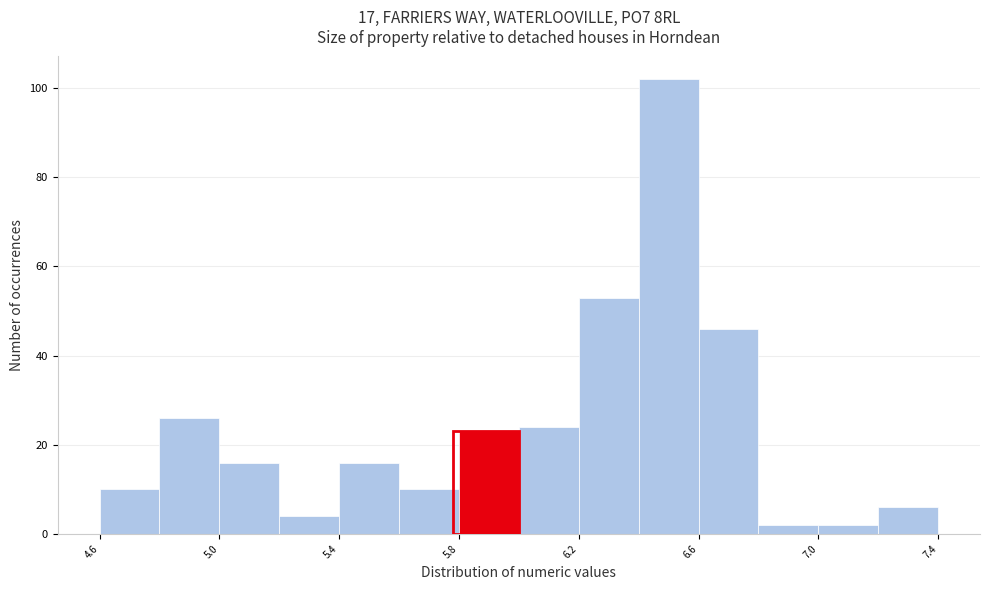

Reading left to right, transcribe this chart: for each bar, give the range it covers on the x-axis and its height. The values are not printed on the chart, so give them approximately, as read against the axis.

4.6 to 4.8: 10
4.8 to 5.0: 26
5.0 to 5.2: 16
5.2 to 5.4: 4
5.4 to 5.6: 16
5.6 to 5.8: 10
5.8 to 6.0: 24
6.0 to 6.2: 24
6.2 to 6.4: 54
6.4 to 6.6: 102
6.6 to 6.8: 46
6.8 to 7.0: 2
7.0 to 7.2: 2
7.2 to 7.4: 6